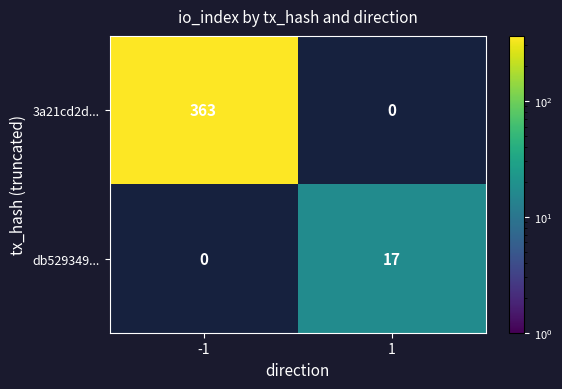

The value of db529349... at 1 is 17. True or false?

True